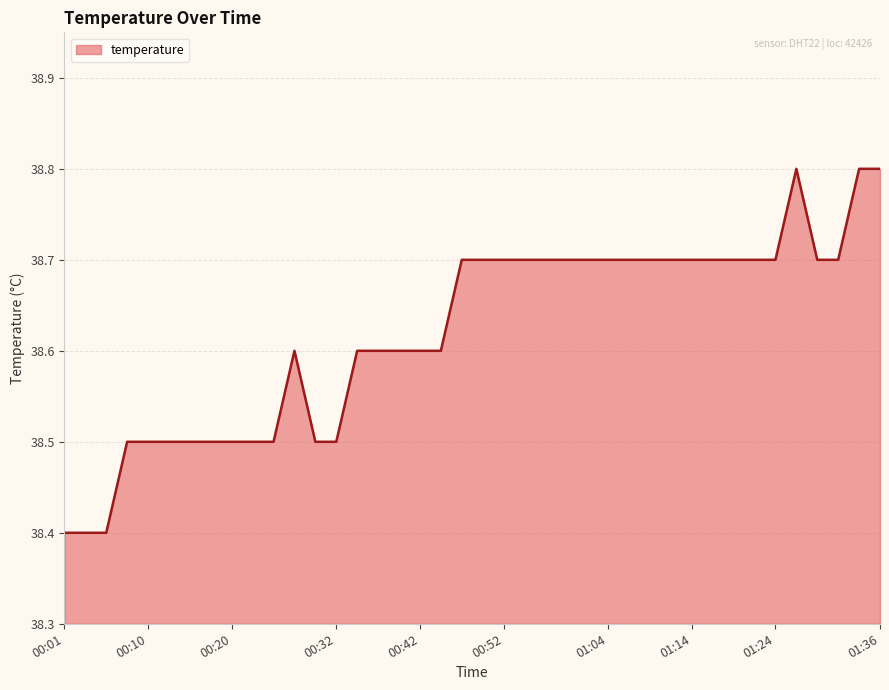

What is the difference between the maximum and minimum values?

0.4